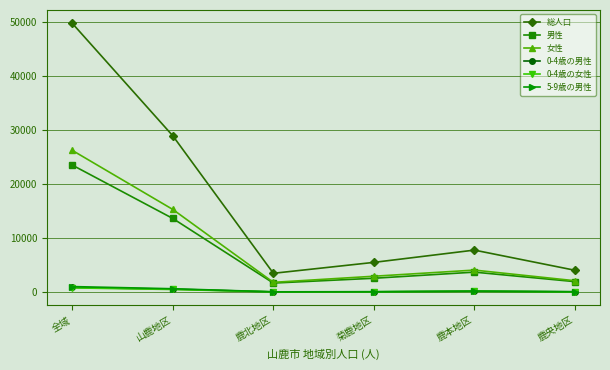

What value does the 0-4歳の女性 series have at 山鹿地区, to the nearest 50?

500